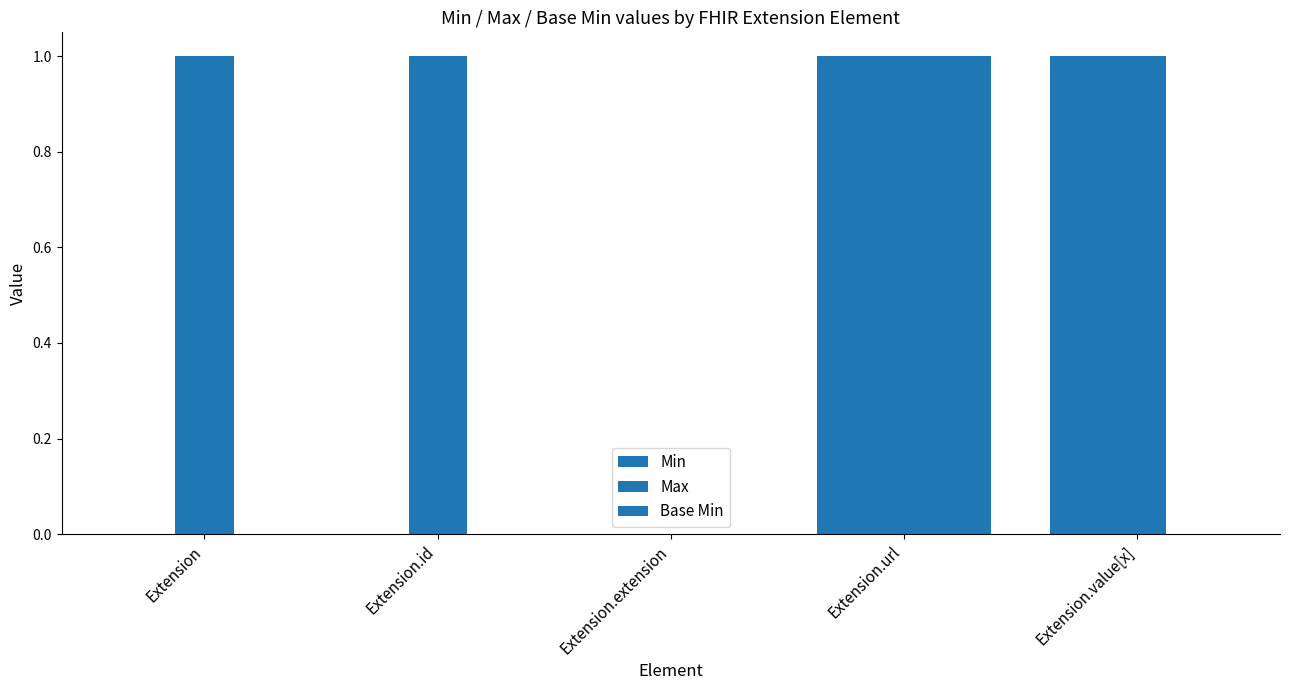

The value of Base Min at Extension.url is 1. True or false?

True